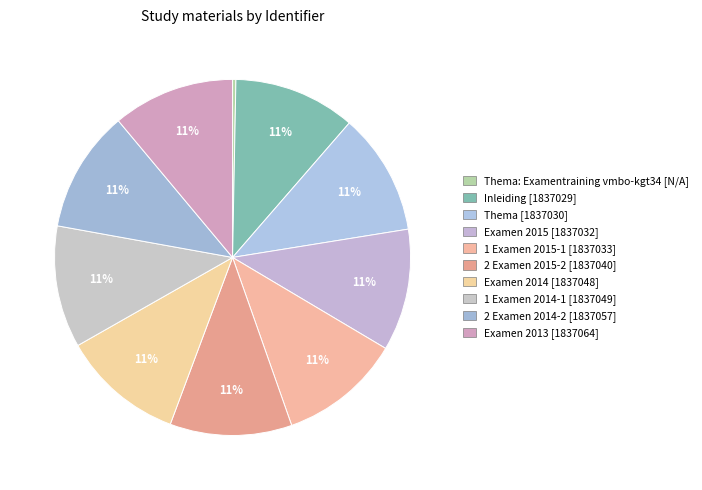

Which category has the biggest portion of the pie?

Examen 2013